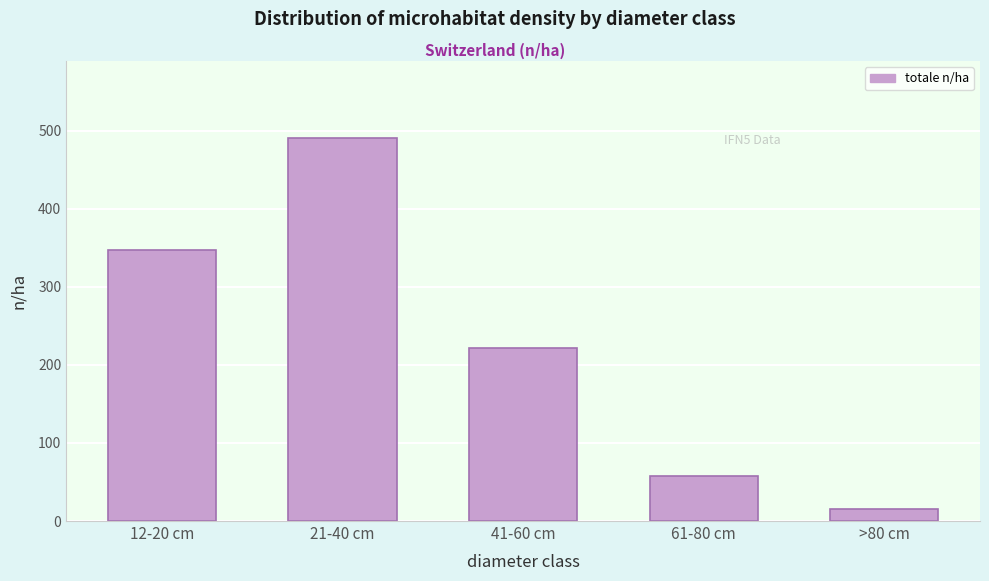

Reading left to right, what are all the values shown in this chart?

12-20 cm=347	21-40 cm=491	41-60 cm=222	61-80 cm=58	>80 cm=15